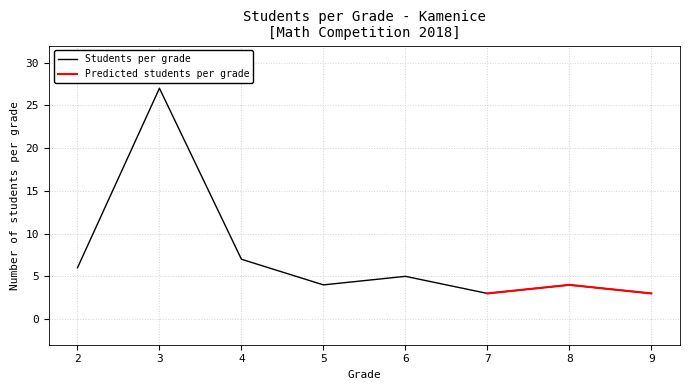

The value of Students per grade at 3 is 27. True or false?

True